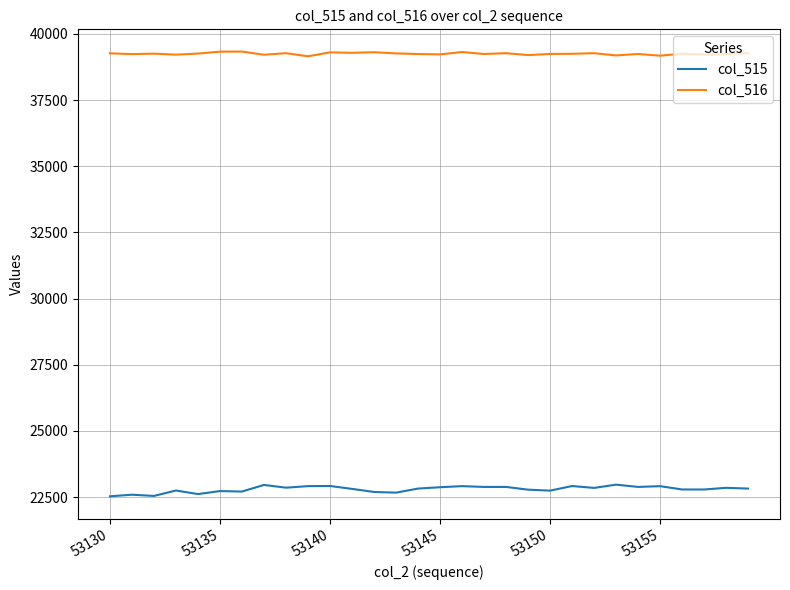

Which series has the largest total across all categories?

col_516